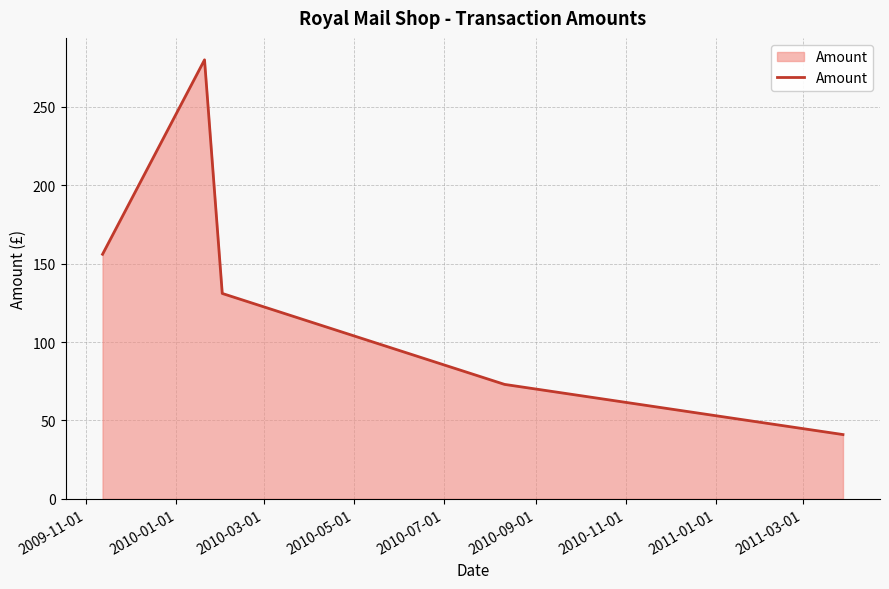

True or false: there are more than 0 points higher than both neighbors.

True